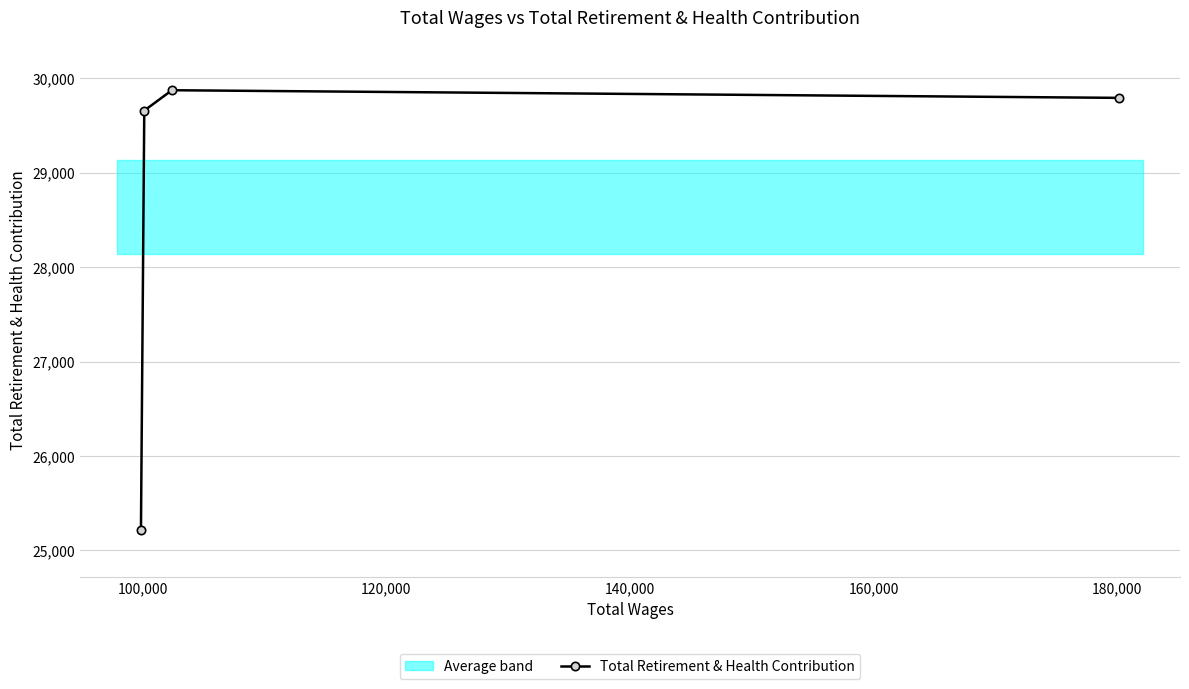

How many values in the Total Retirement & Health Contribution series are below 29794?

2